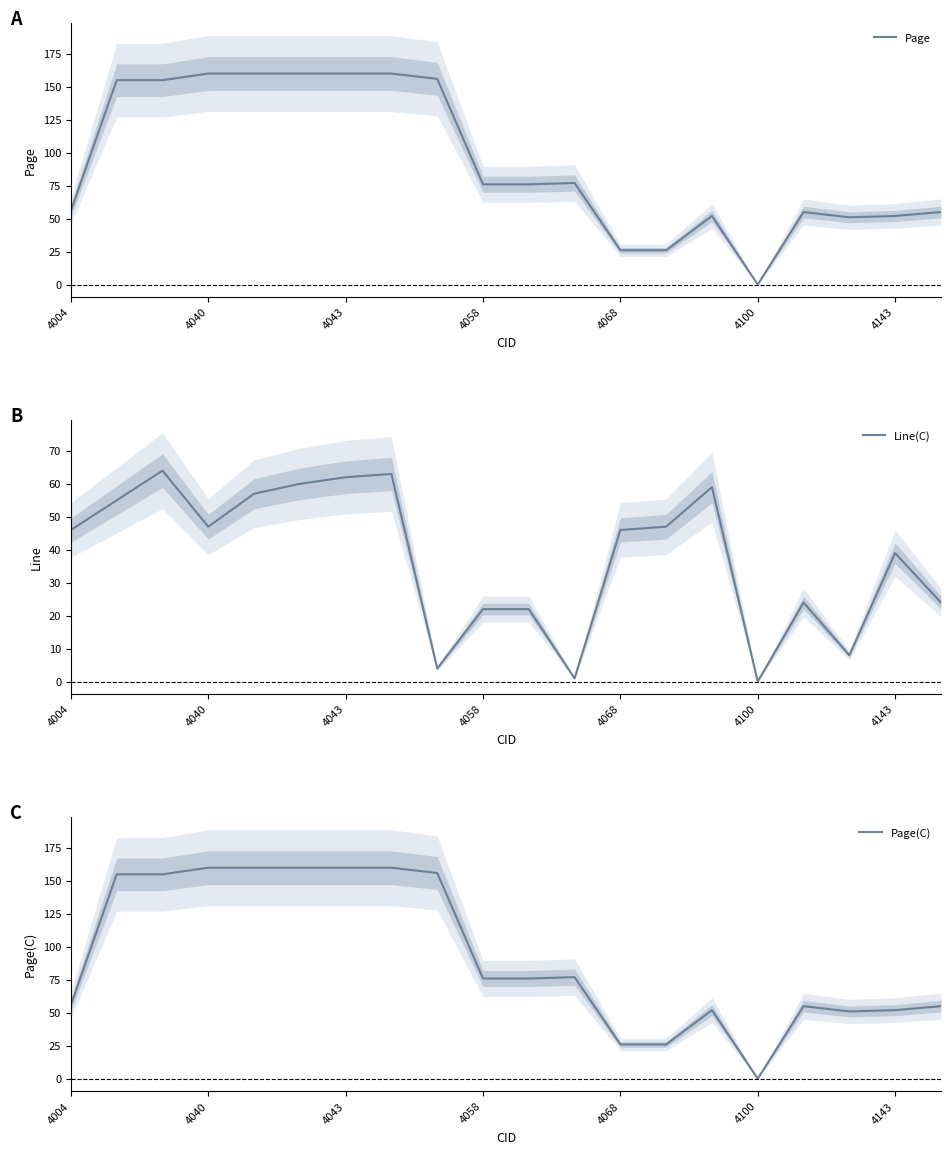

Which category has the lowest value in the Page(C) series?

4100